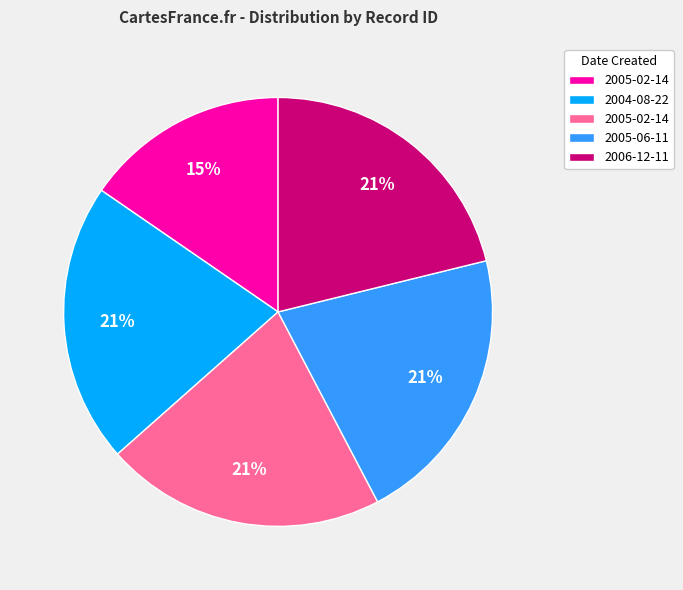

To the nearest percent, what is the difference between the largest and smallest slice percentages?

6%